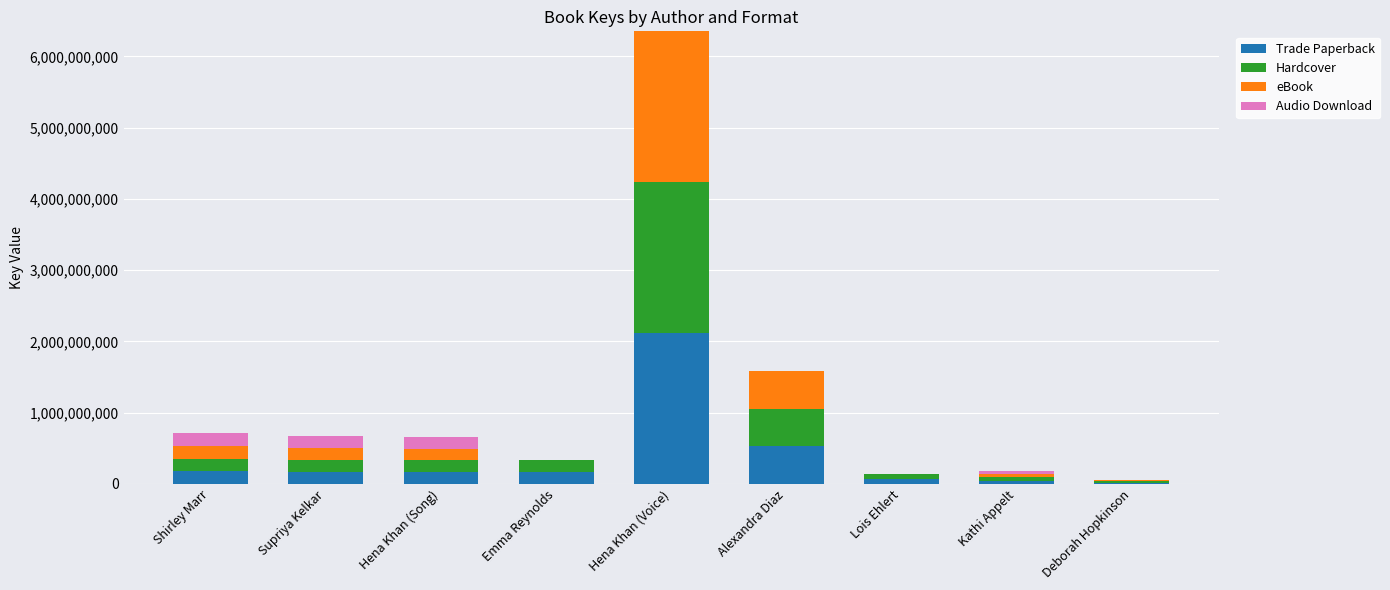

True or false: Trade Paperback has a value of 525939431 at Alexandra Diaz.

True